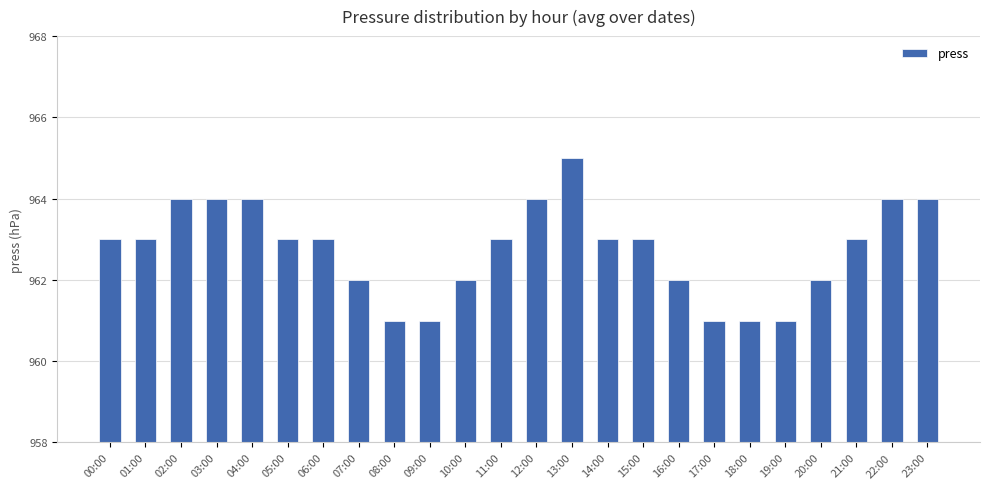

What is the ratio of the value at 18:00 to the value at 07:00?

1.0